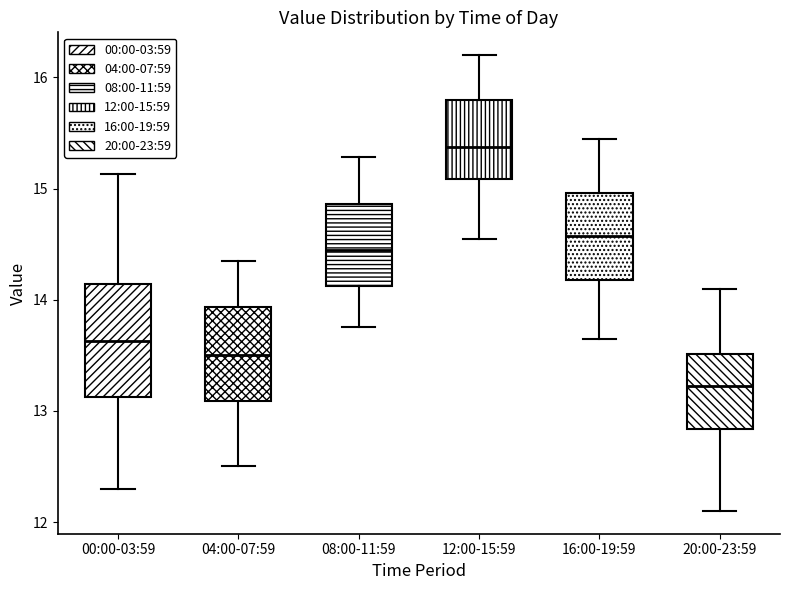

Which box has the lowest median line?

20:00-23:59